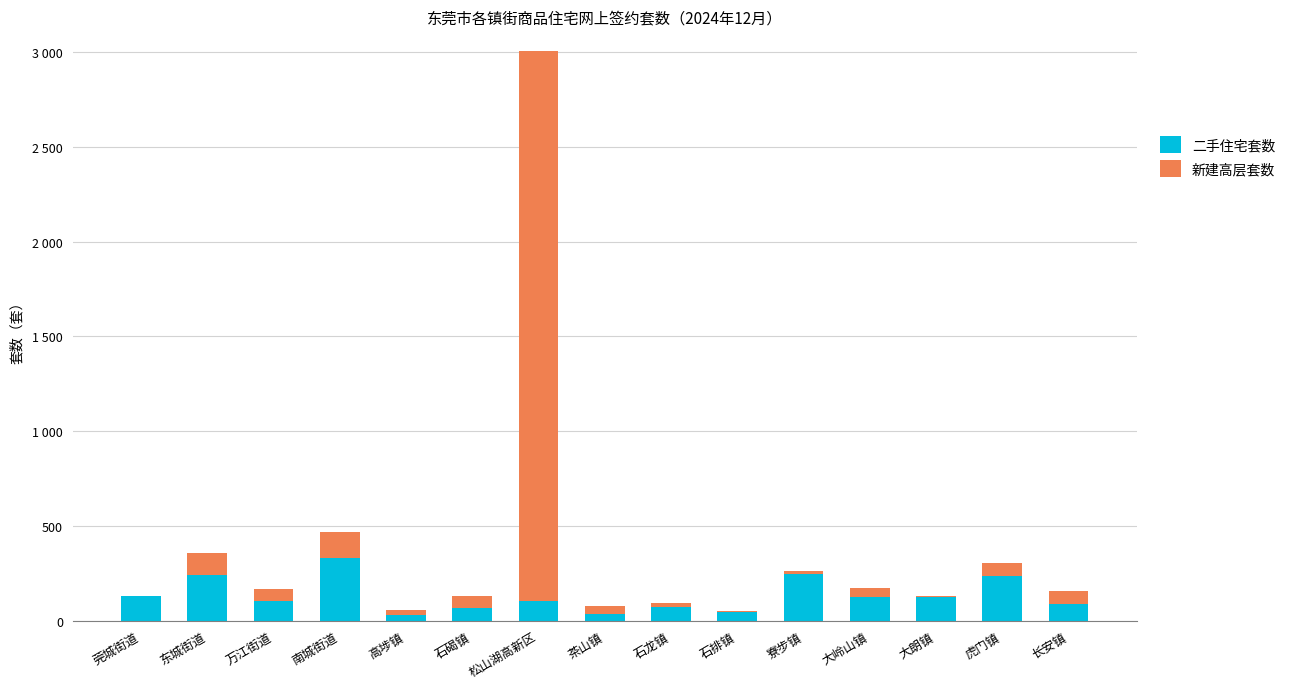

Does the chart contain stacked bars?

Yes